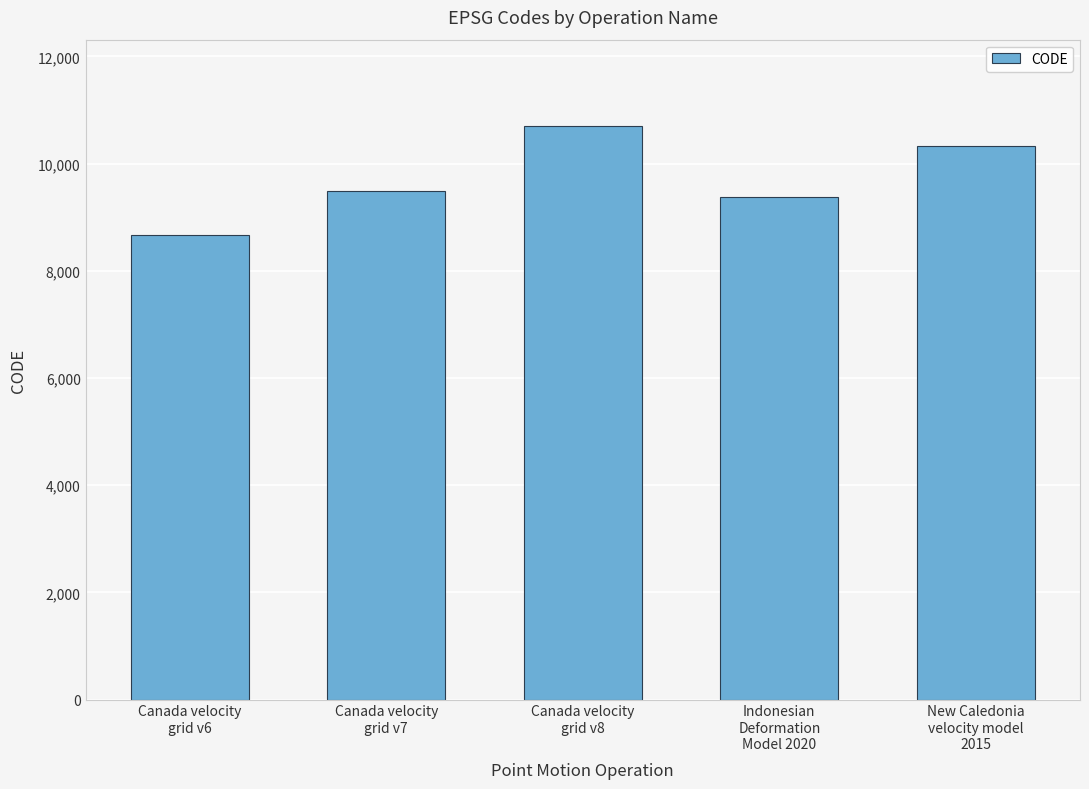

What is the difference between the second highest and minimum values?

1647